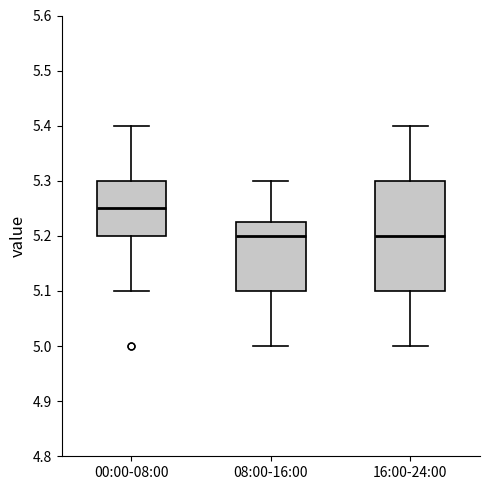

Reading left to right, read every box against the y-axis: the position of its median line, the range the box covers, and the ends of its whiskers. The values are not printed on the chart, so give them approximately, as read against the axis.

00:00-08:00: median 5.25, box 5.20 to 5.30, whiskers 5.10 to 5.40
08:00-16:00: median 5.20, box 5.10 to 5.23, whiskers 5.00 to 5.30
16:00-24:00: median 5.20, box 5.10 to 5.30, whiskers 5.00 to 5.40